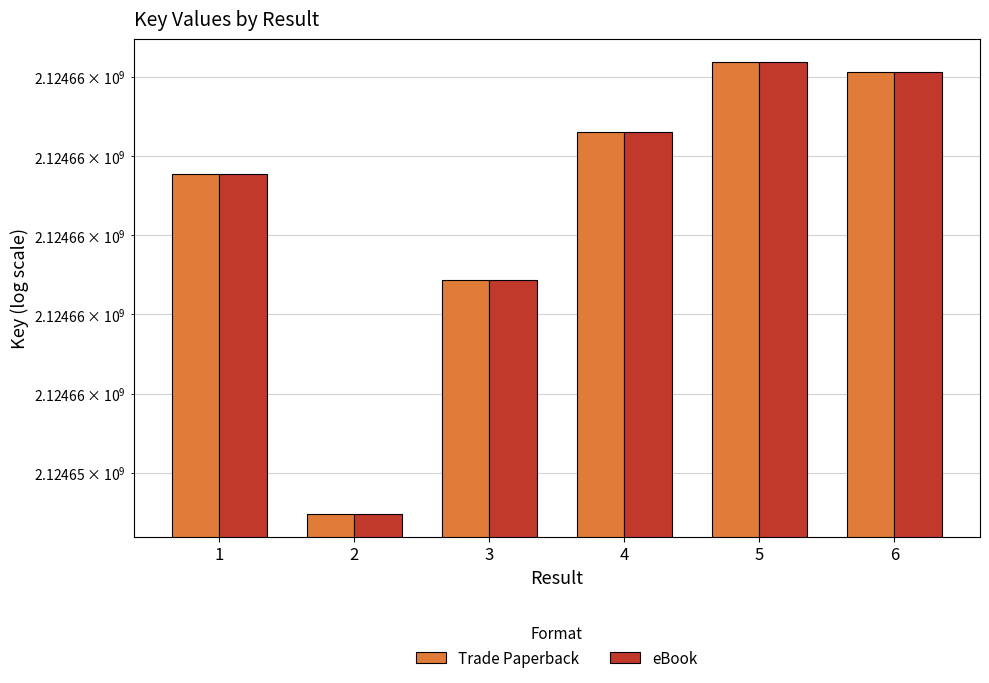

What is the average value of the eBook series?

2124660745